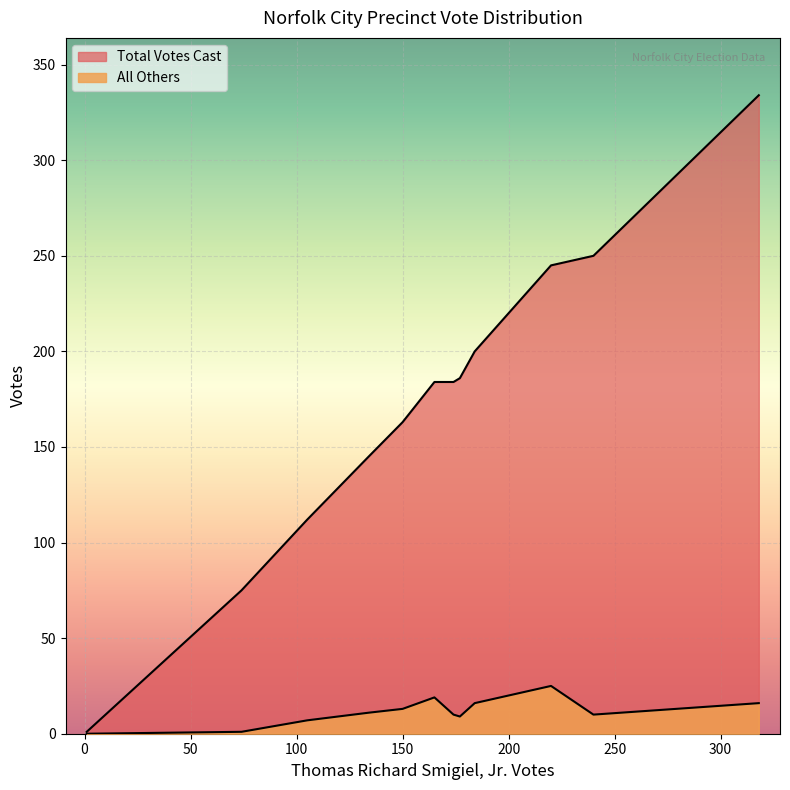

Is it true that All Others equals 13 at 511 - Crossroads?

True